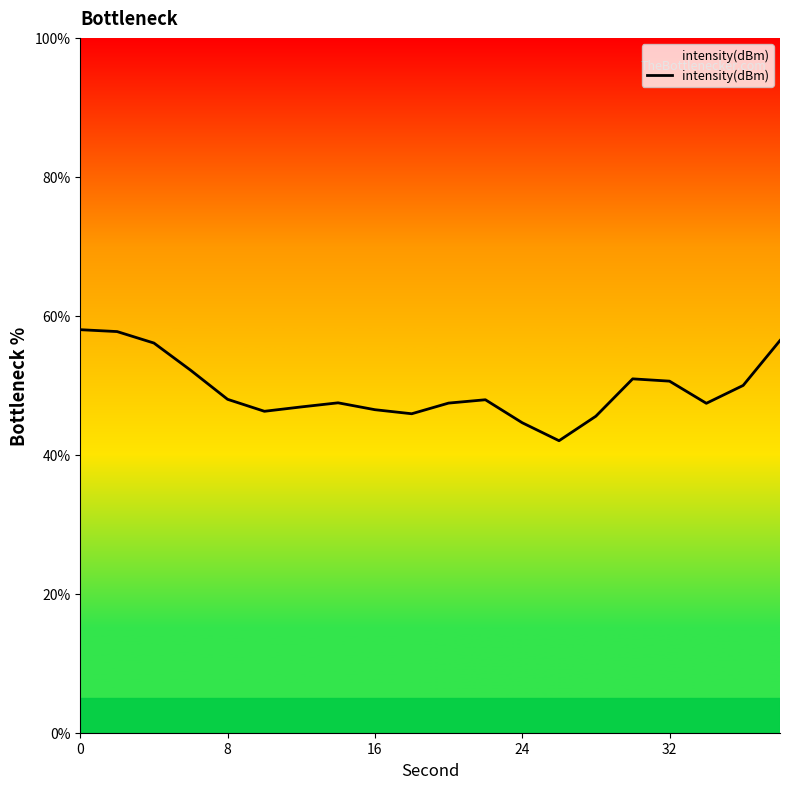

Is this an area chart (filled region under the line)?

No